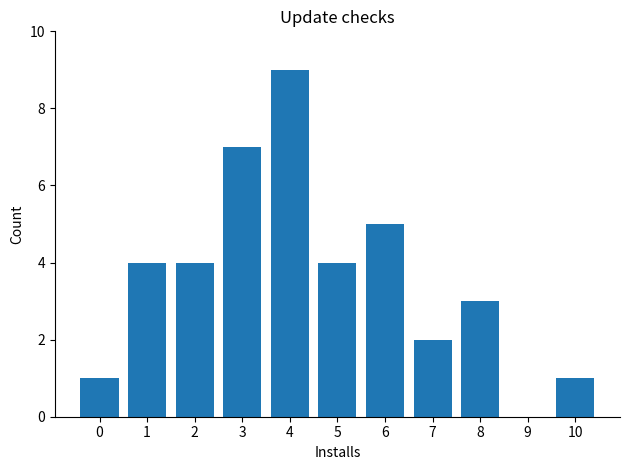

What is the change in value from 3 to 5?

-3